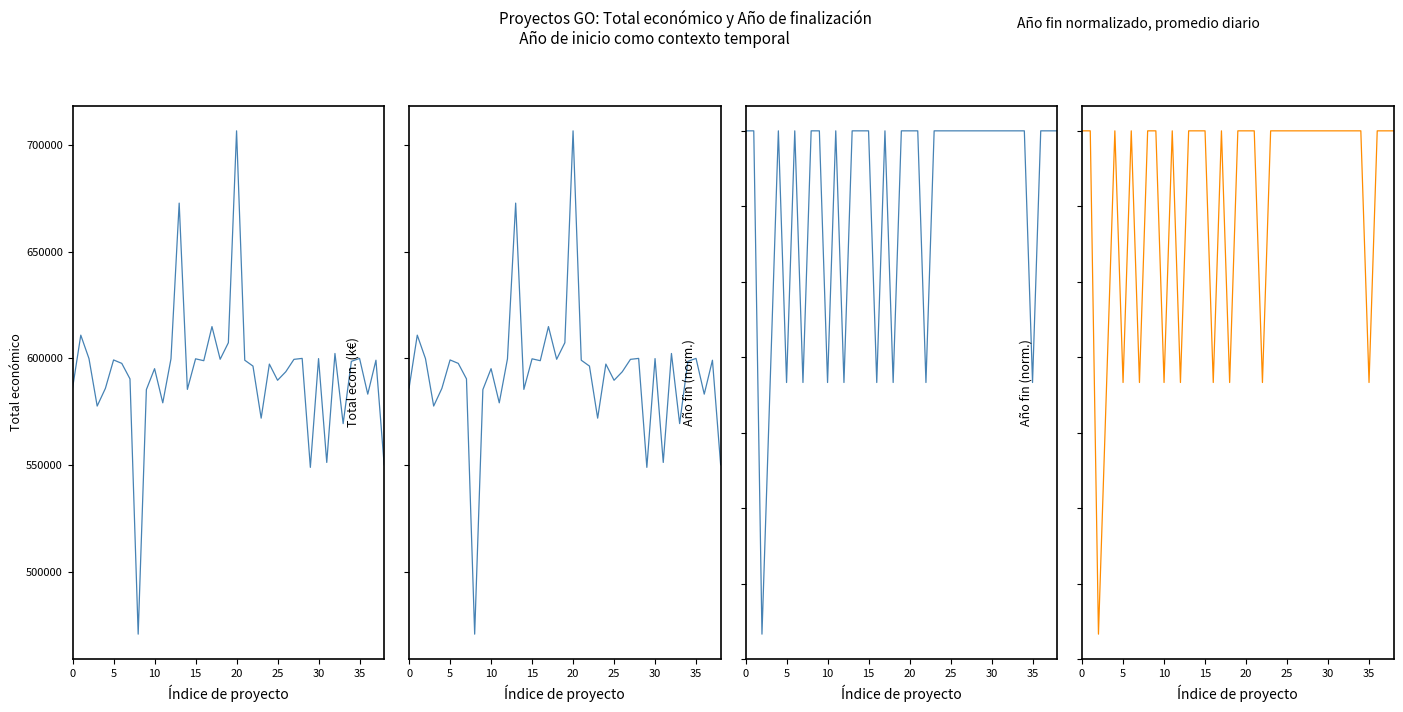

Does the chart have visible grid lines?

No